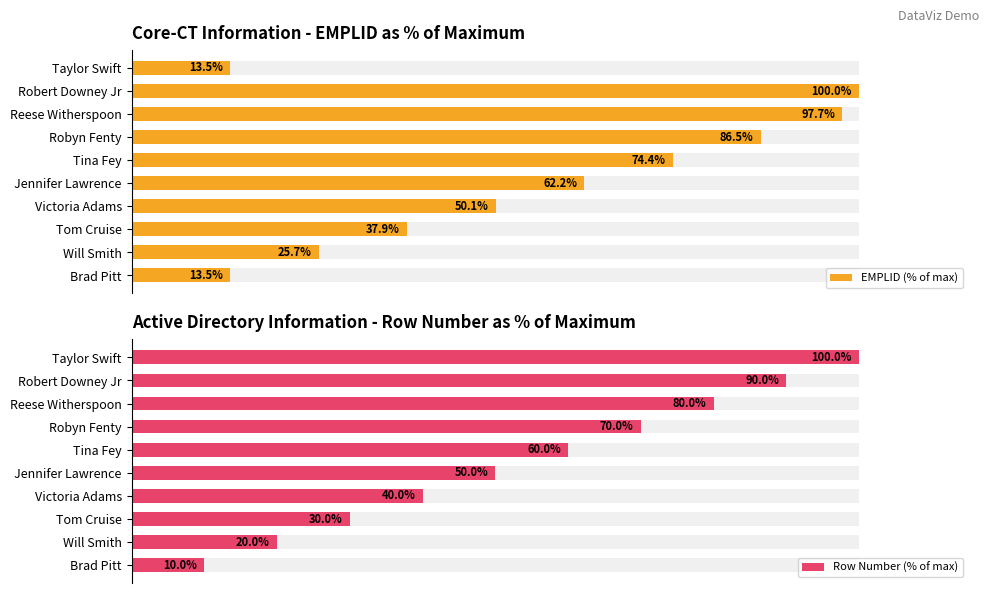

What is the value of the Row Number (% of max) bar at the 8th from the left?

80.0